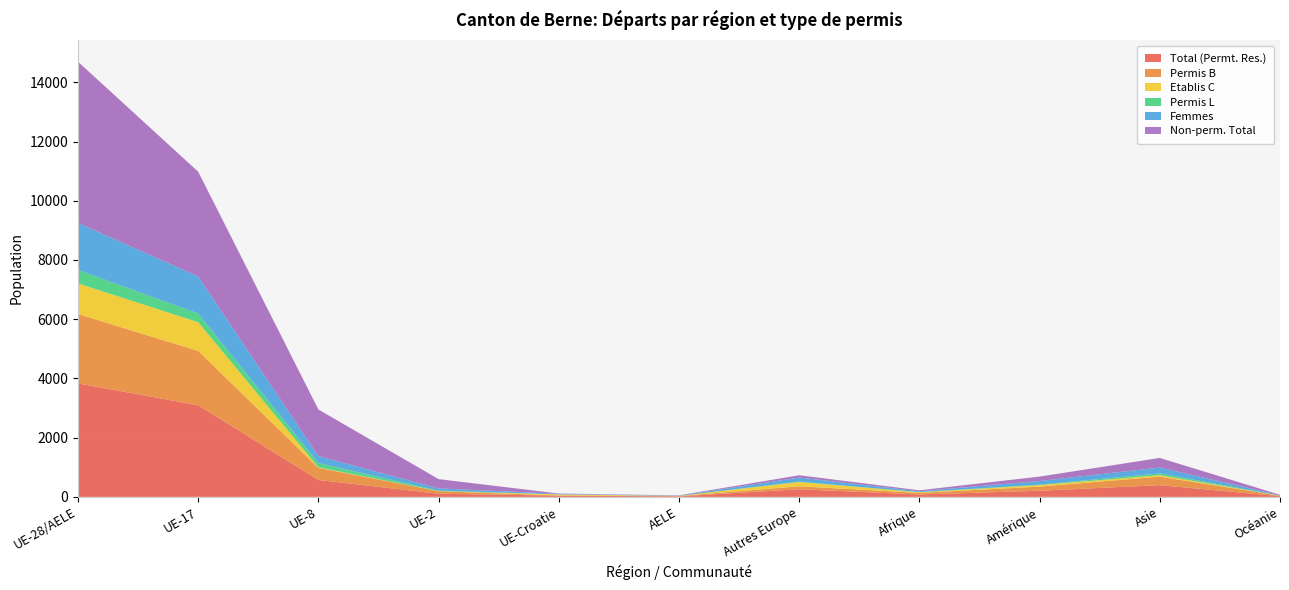

Reading left to right, extract all data points from this chart.

Total (Permt. Res.): 3831	3095	571	106	42	17	258	80	207	396	22
Permis B: 2344	1832	407	87	6	12	98	54	140	286	18
Etablis C: 1033	971	18	4	36	4	146	23	50	48	2
Permis L: 454	292	146	15	0	1	14	3	17	62	2
Femmes: 1587	1252	233	75	19	8	136	31	122	198	10
Non-perm. Total: 5444	3537	1575	312	10	10	78	32	149	325	16